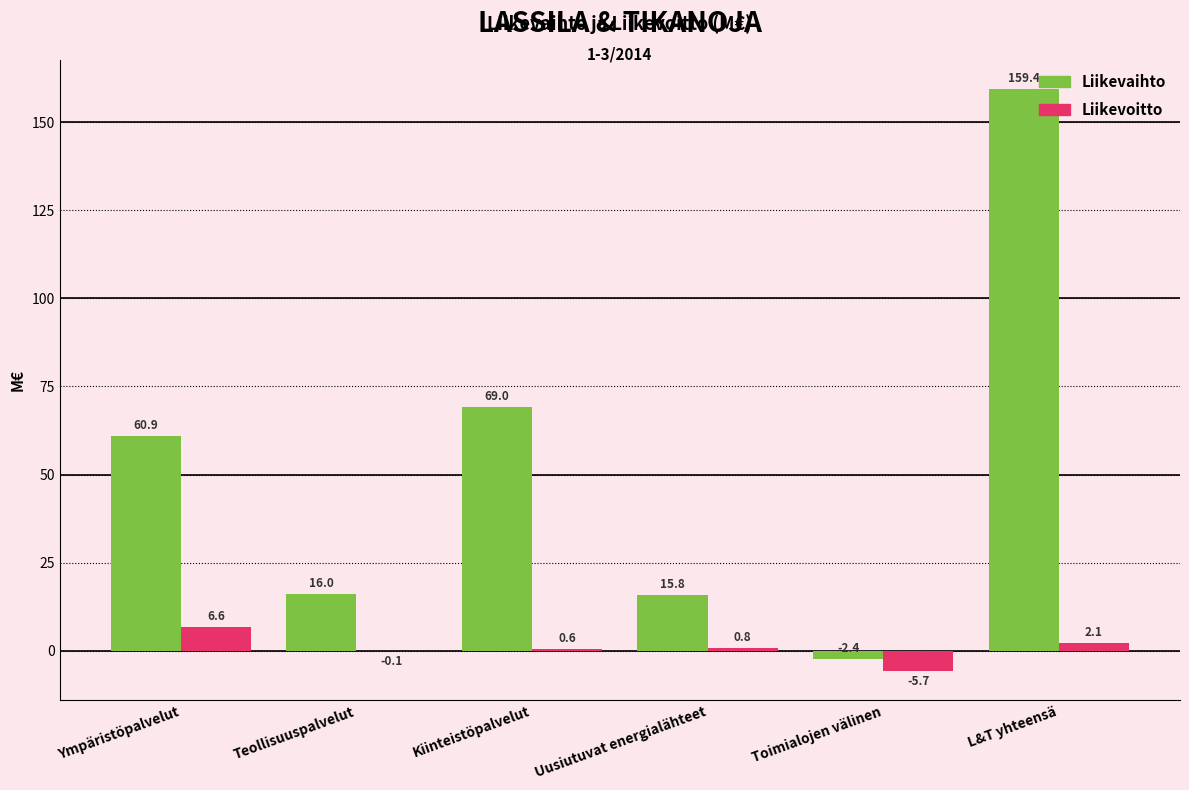

What is the approximate value of Liikevoitto at Uusiutuvat energialähteet?

0.8